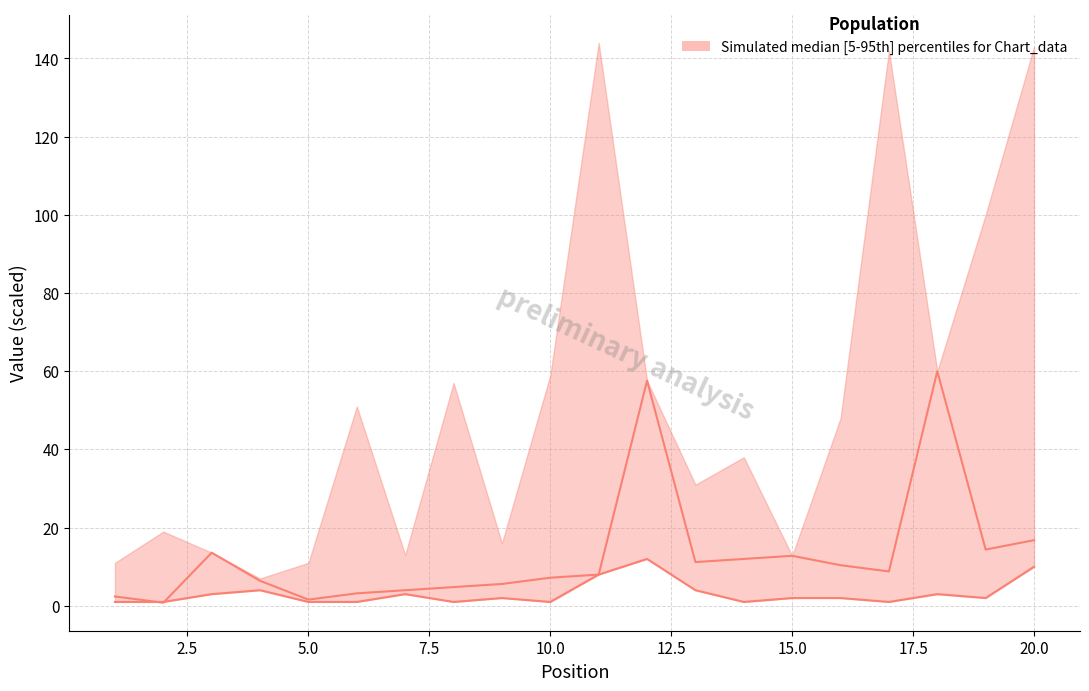

How many lines are shown in the chart?

2